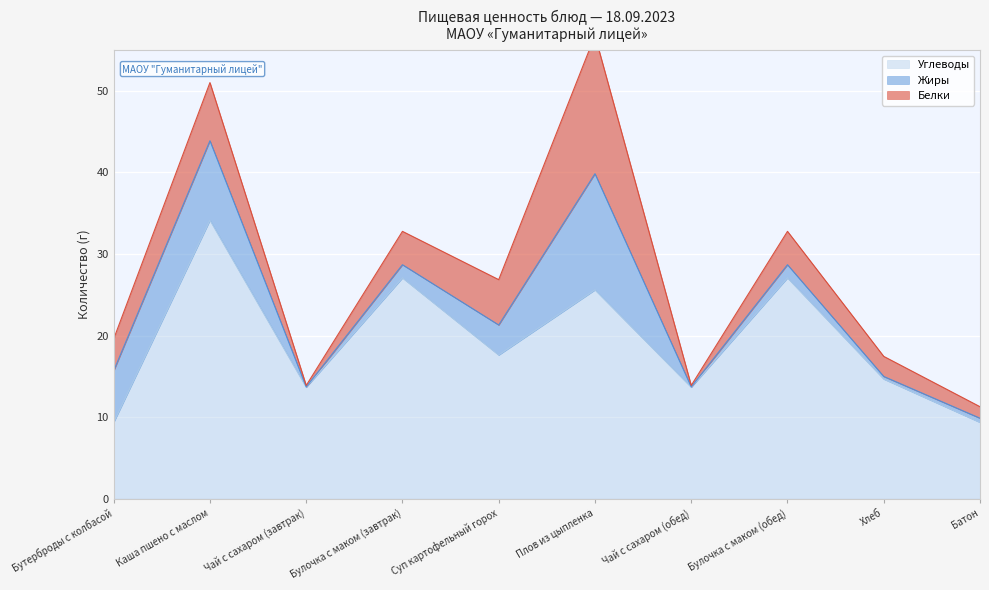

How many values in the Белки series exceed 4?

5